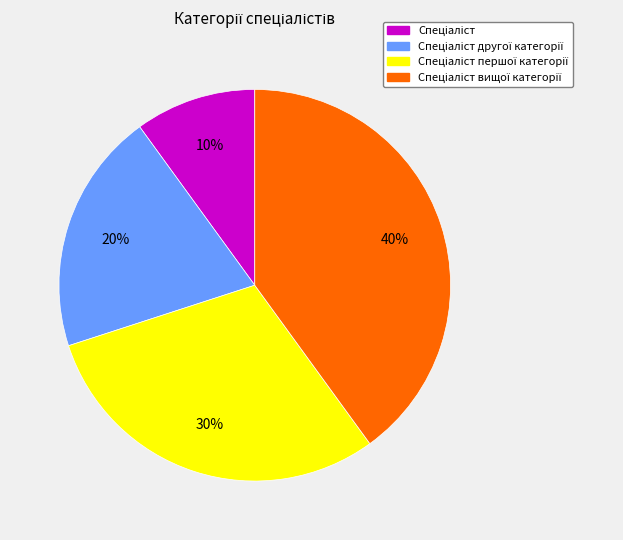

Is there any slice that represents more than half of the pie?

No